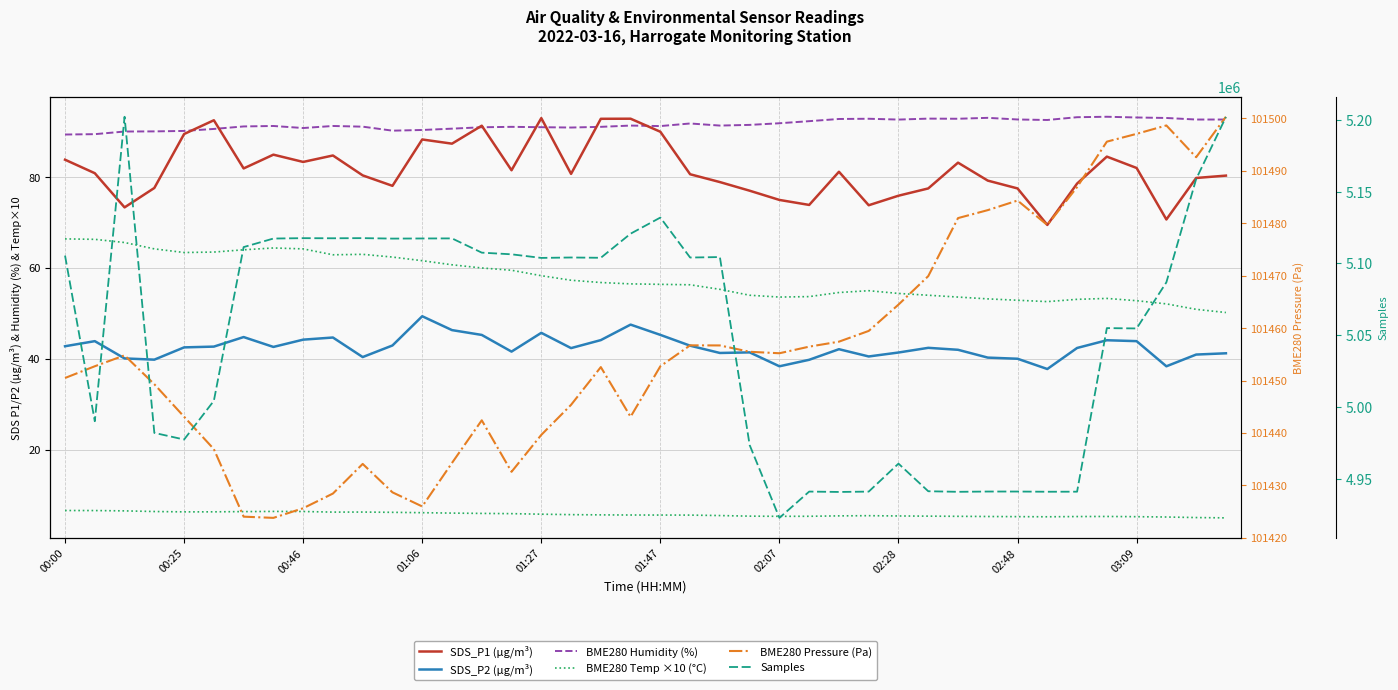

True or false: SDS_P1 has more than 1 points higher than both neighbors.

True